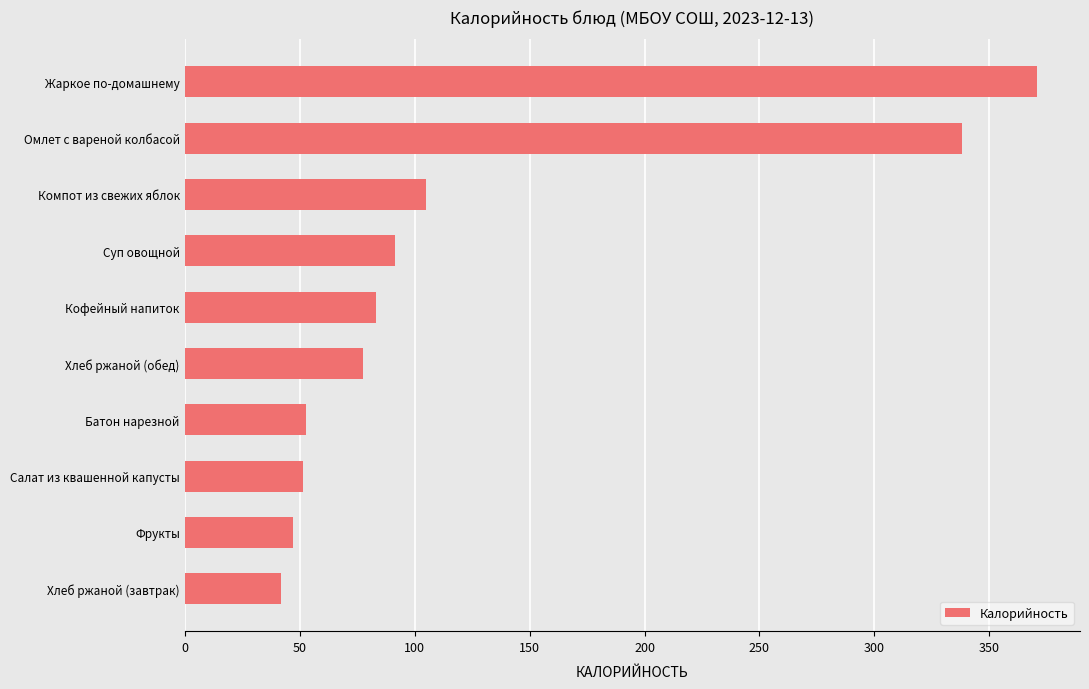

What is the average value?

126.0